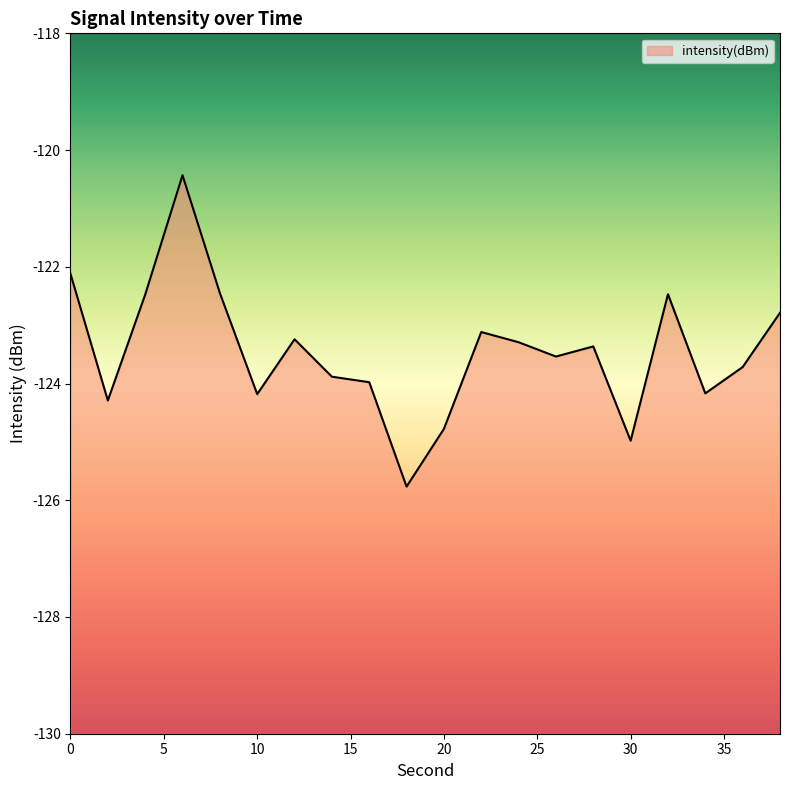

How many data points does each series have?

20